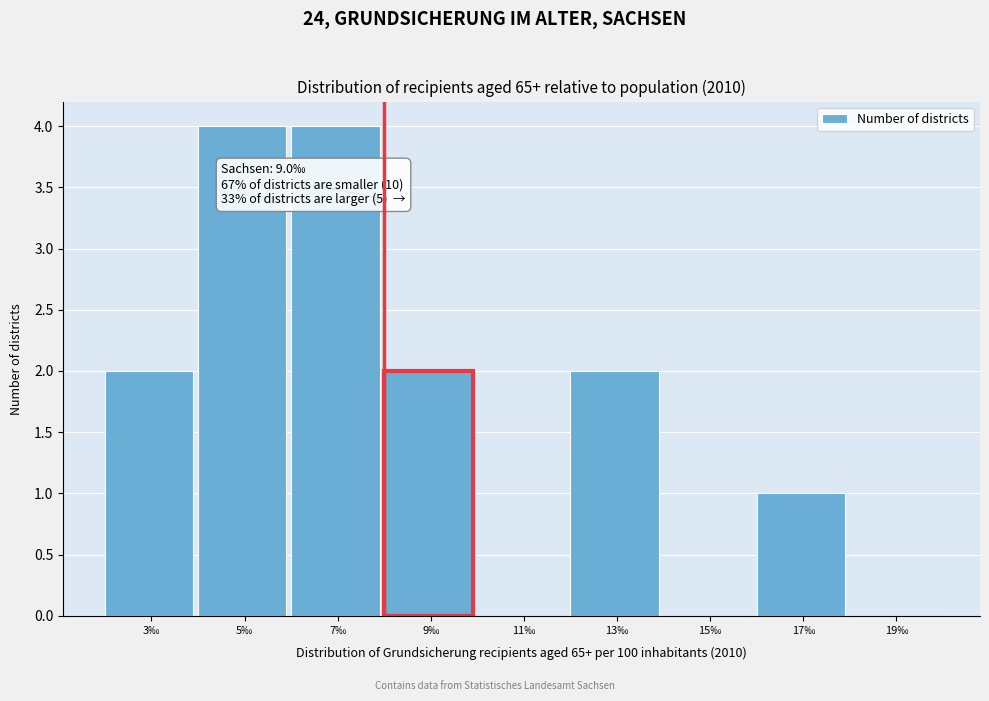

Reading left to right, extract all data points from this chart.

3‰=2	5‰=4	7‰=4	9‰=2	11‰=0	13‰=2	15‰=0	17‰=1	19‰=0